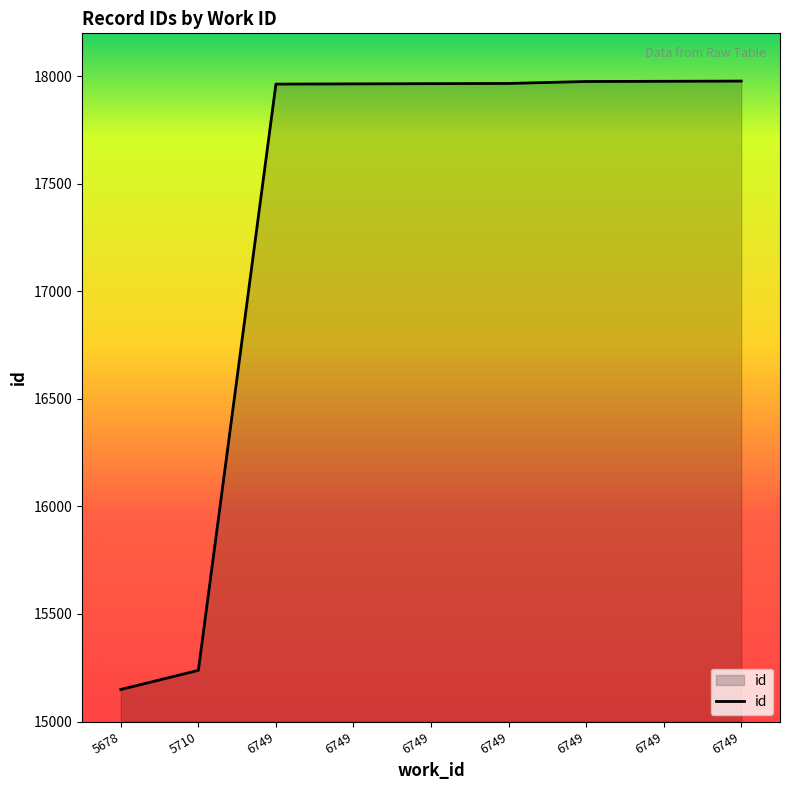

Does the chart have visible grid lines?

No